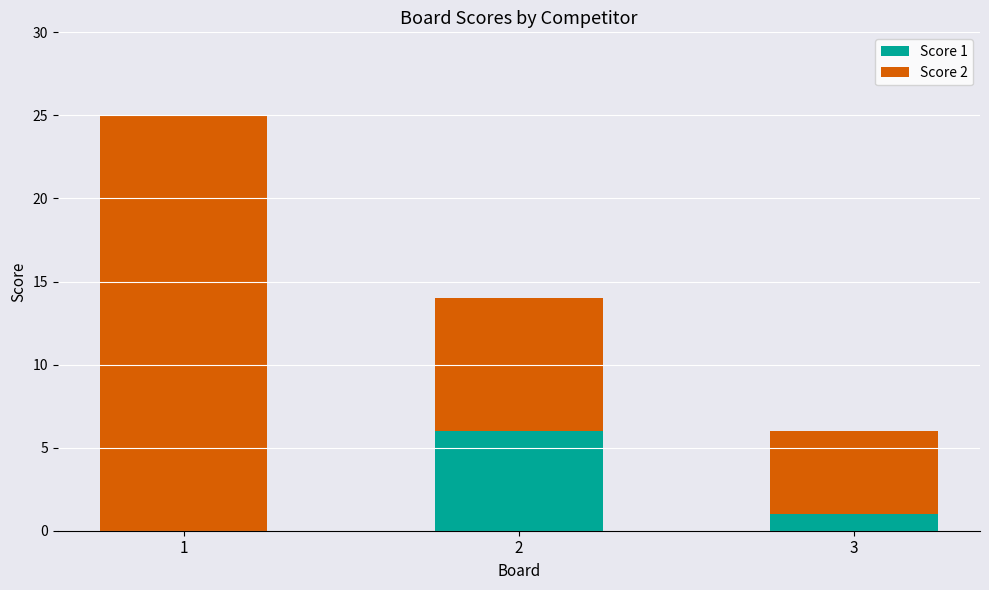

What is the total value across all series at 2?

14